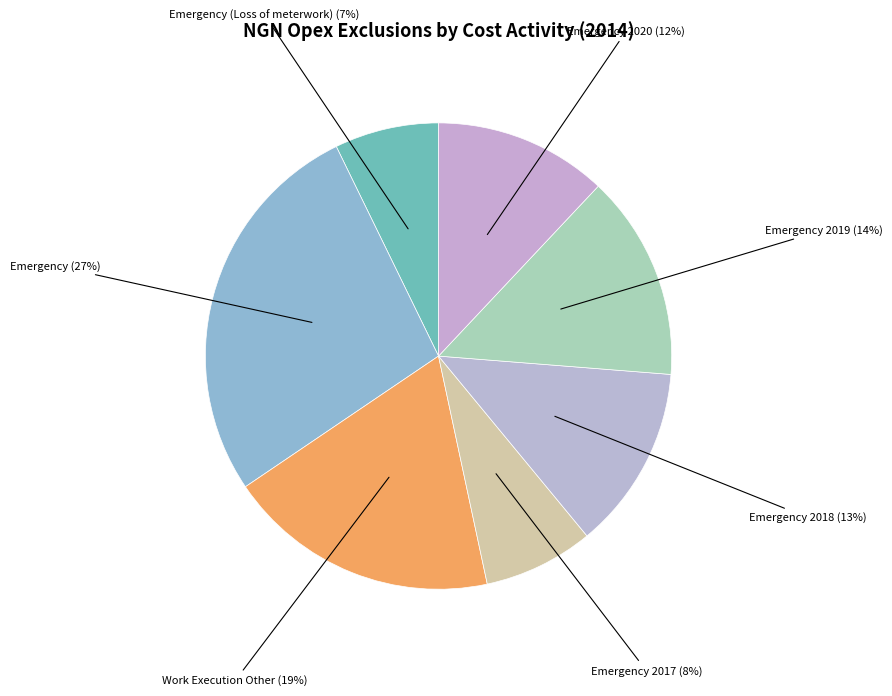

To the nearest percent, what is the difference between the Emergency and Work Execution Other slice percentages?

8%